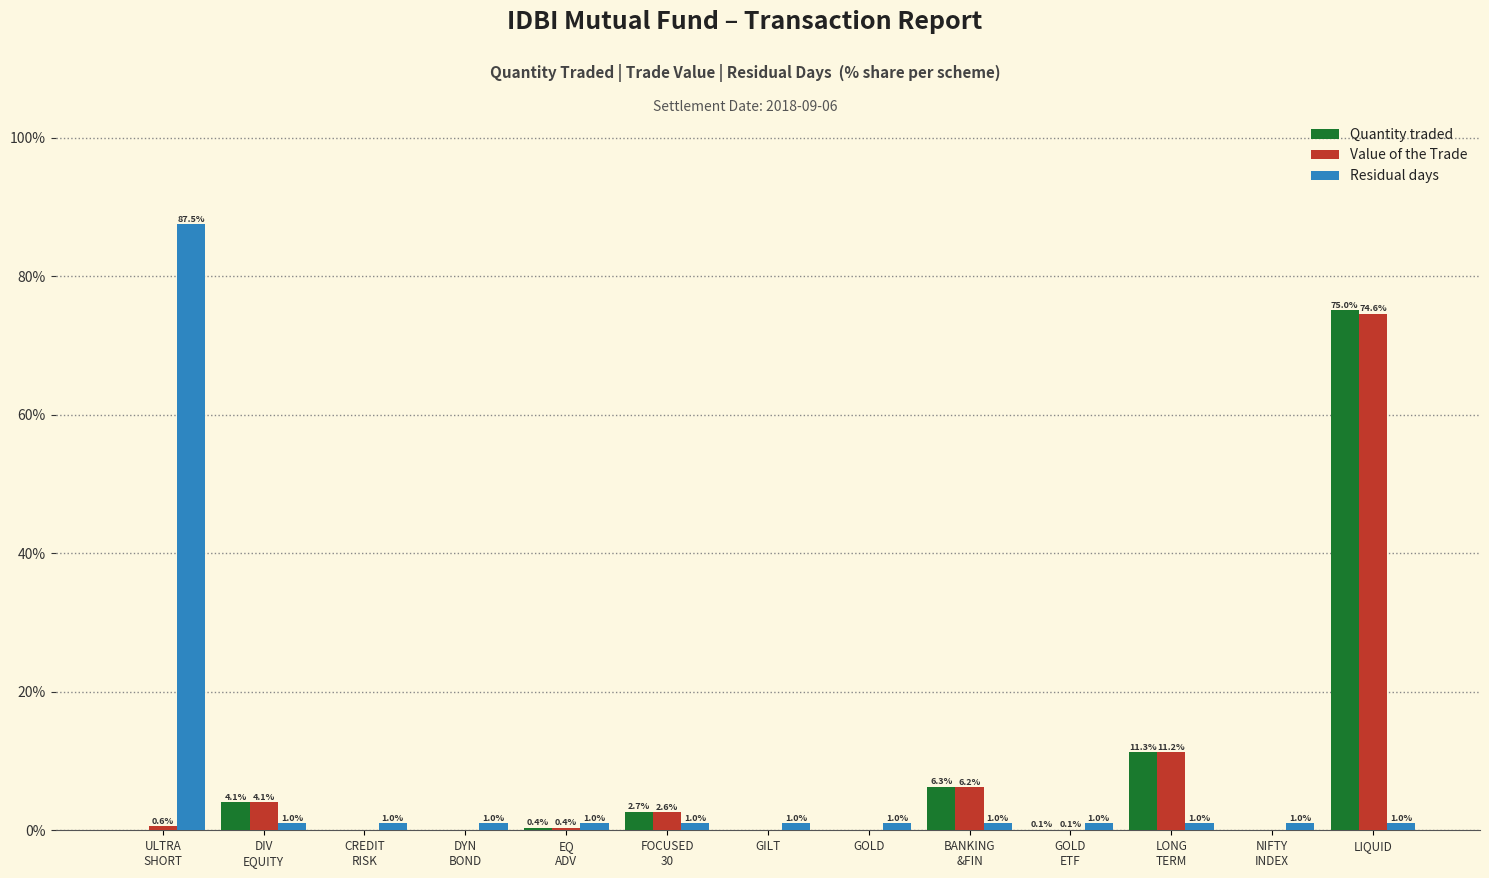

What is the greatest value displayed?

87.5